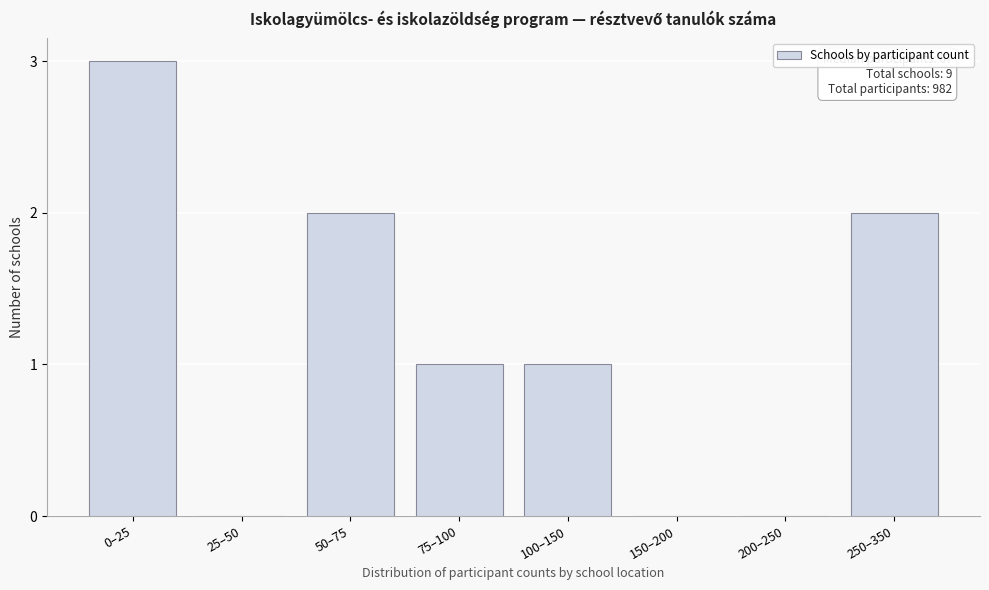

Reading left to right, list all the values displayed in this chart.

0–25=3	25–50=0	50–75=2	75–100=1	100–150=1	150–200=0	200–250=0	250–350=2